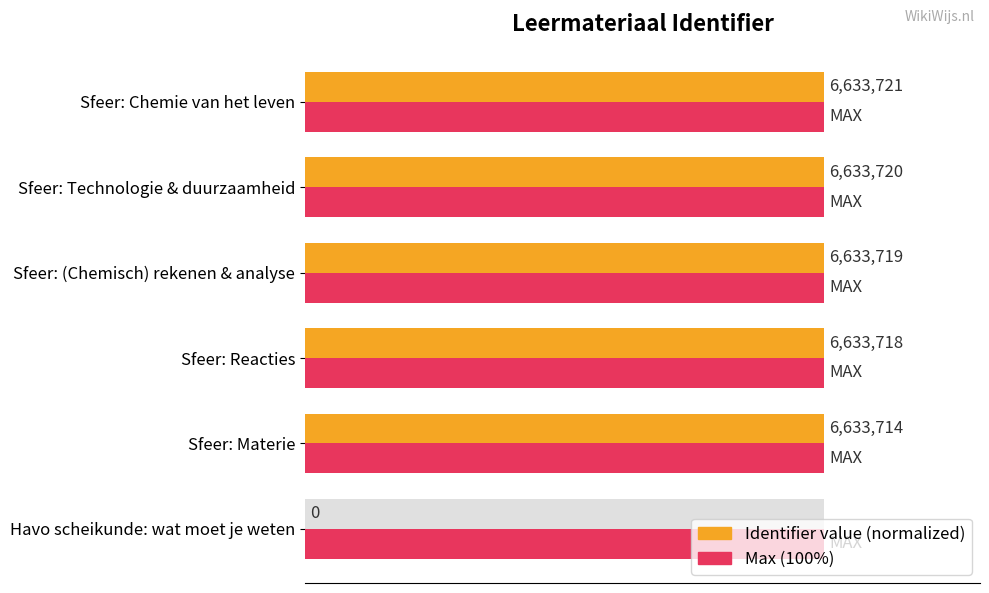

How many bars are there in total?

12